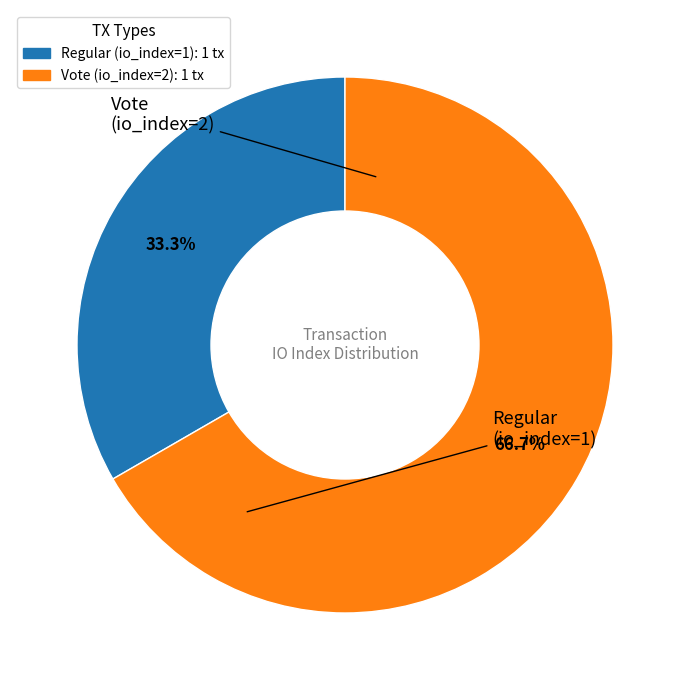

Do Regular (io_index=1) and Vote (io_index=2) together represent more than half of the pie?

Yes